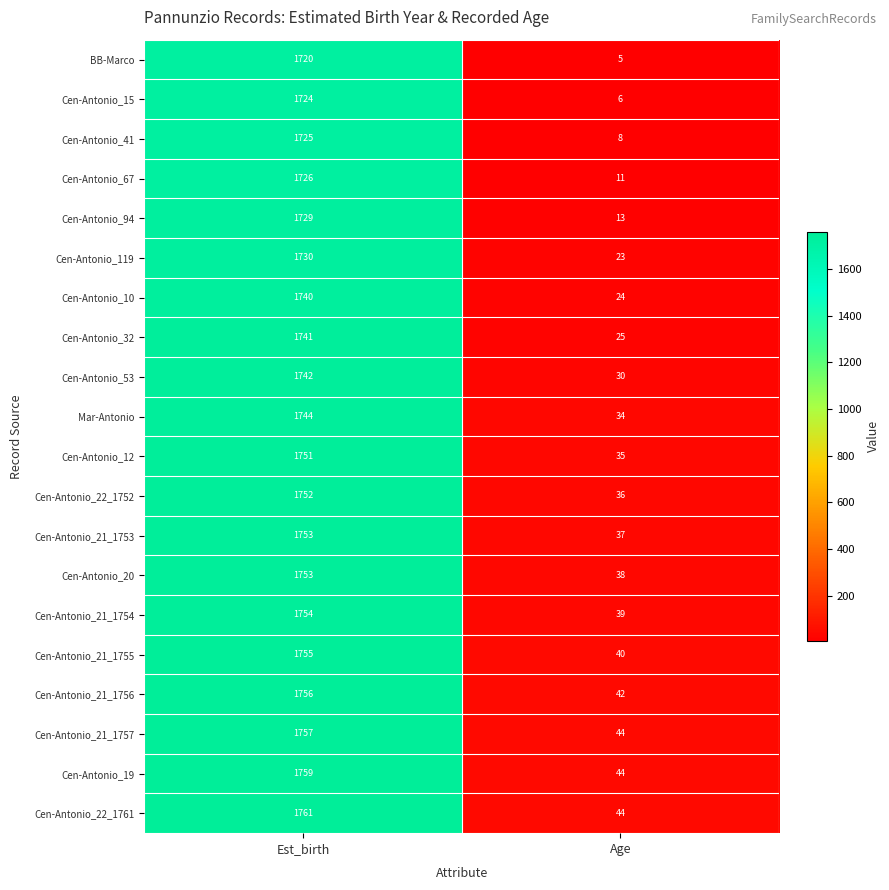

Between Est_birth and Age, which series saw the biggest shift?

Cen-Antonio_15